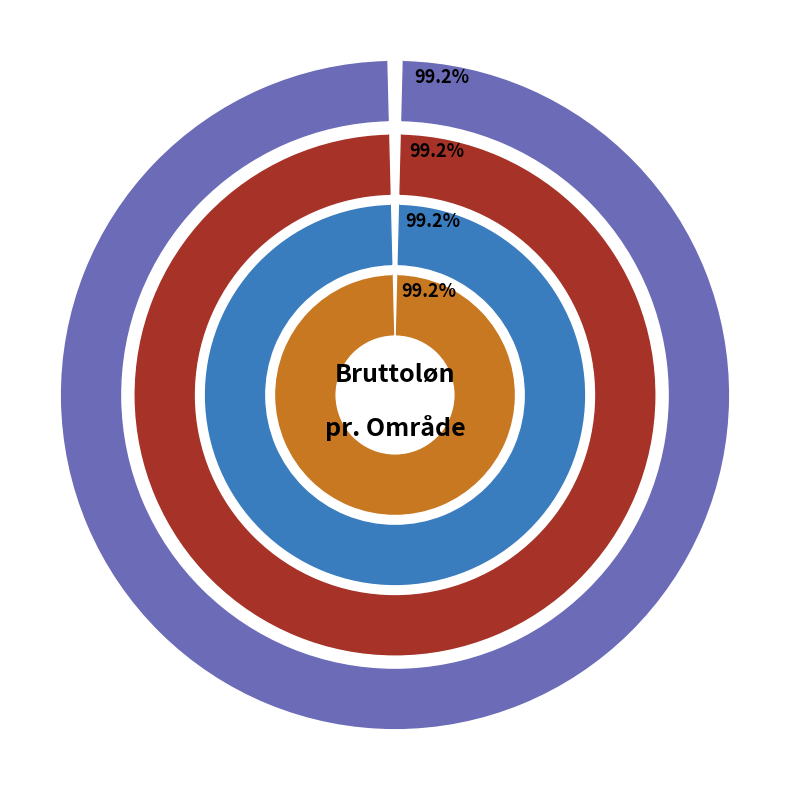

What is the difference between the highest and lowest values at Område 3?

23.5